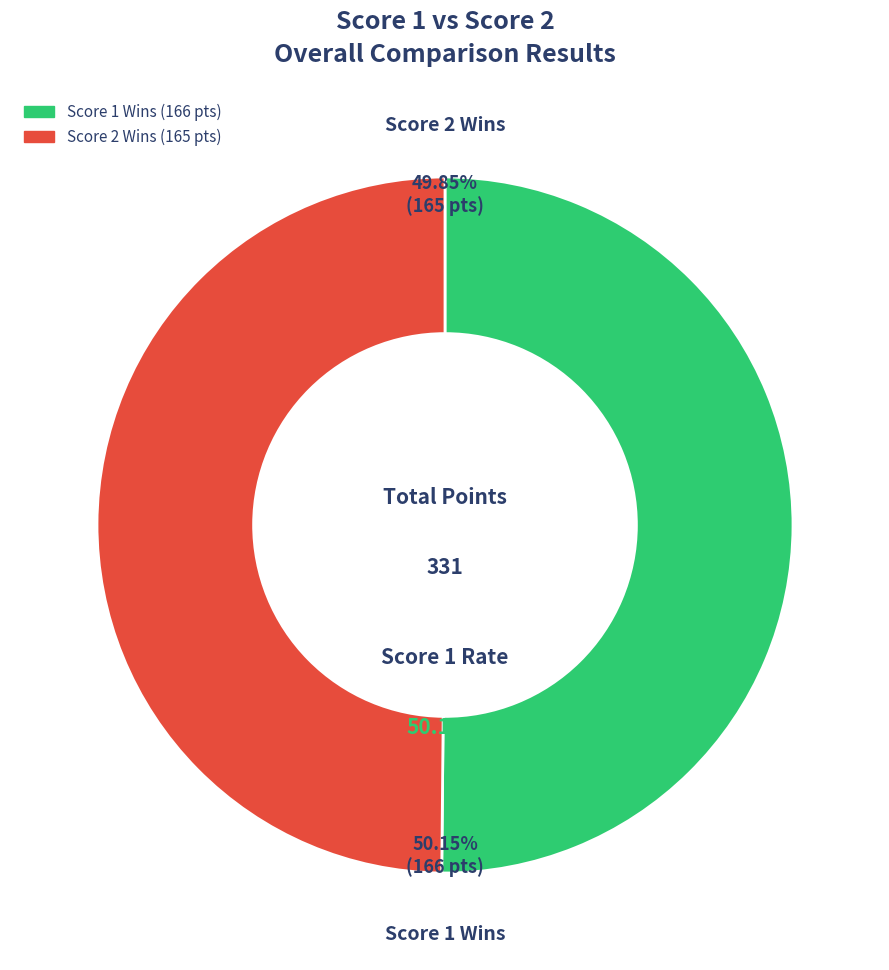

Is there any slice that represents more than half of the pie?

Yes